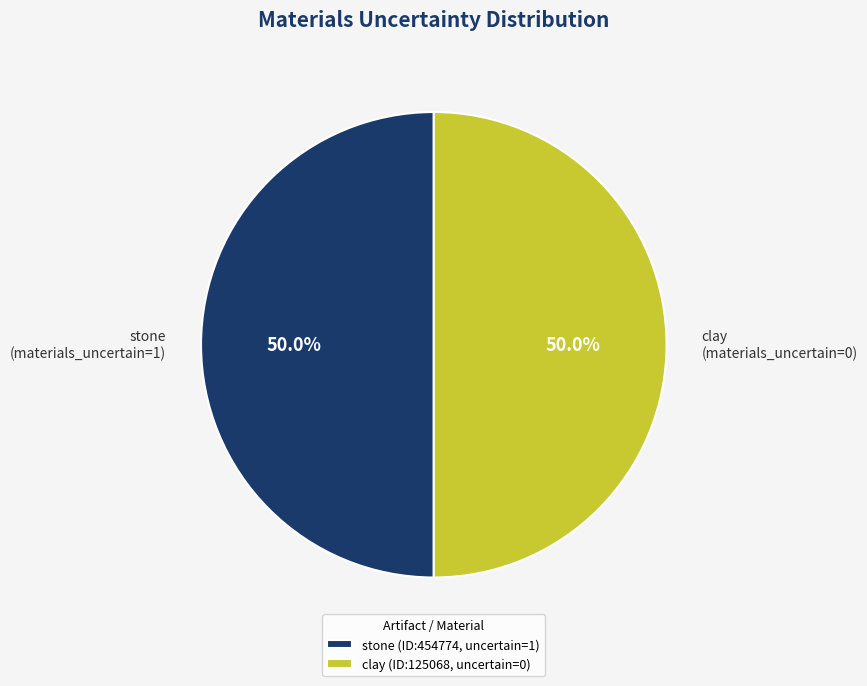

How many slices are in this pie chart?

2